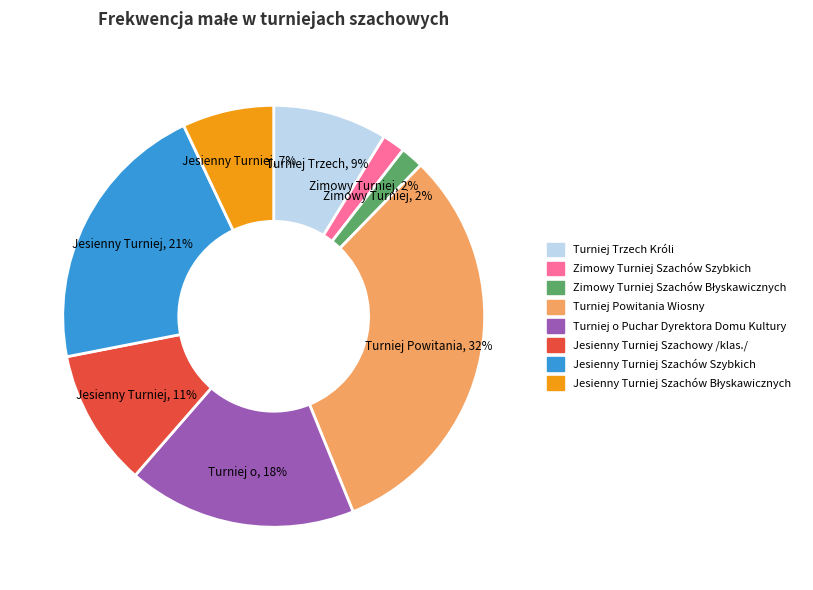

Is there a majority slice in this chart?

No